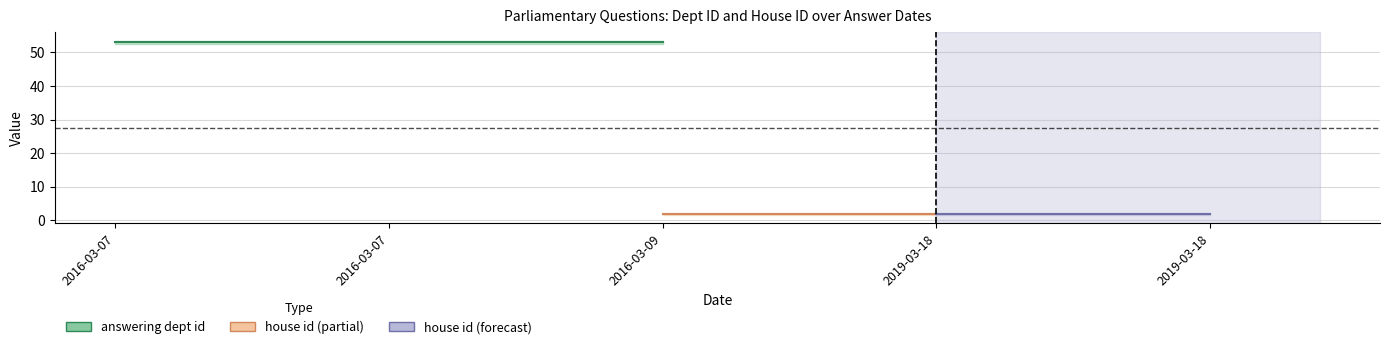

Which series changed the most between 2016-03-07 and 2019-03-18?

answering dept id